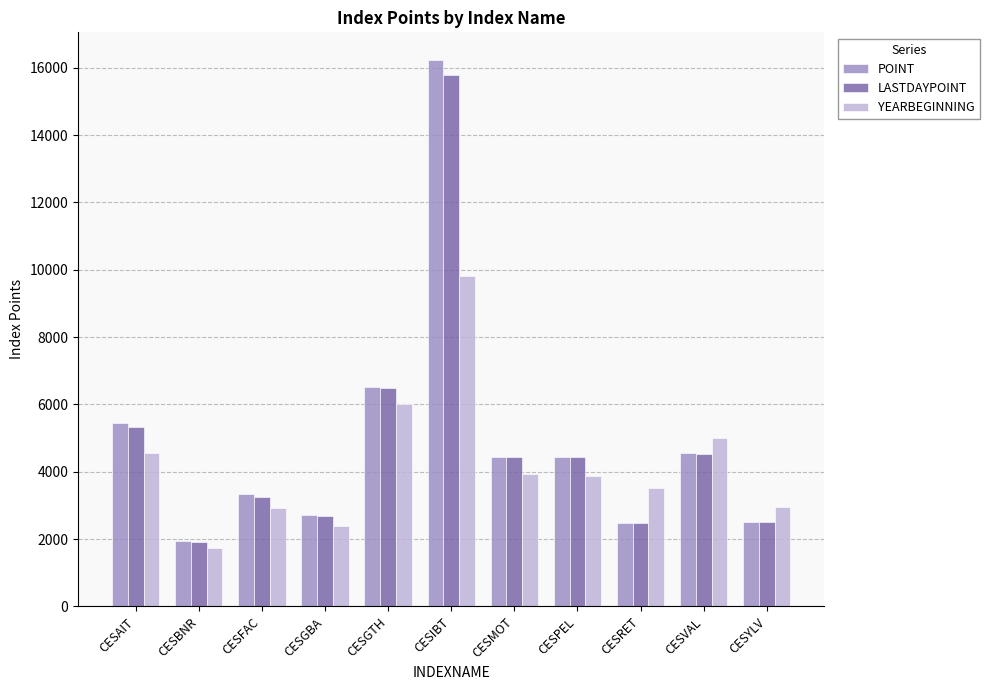

The LASTDAYPOINT series shows 4428.7 at CESMOT. True or false?

True